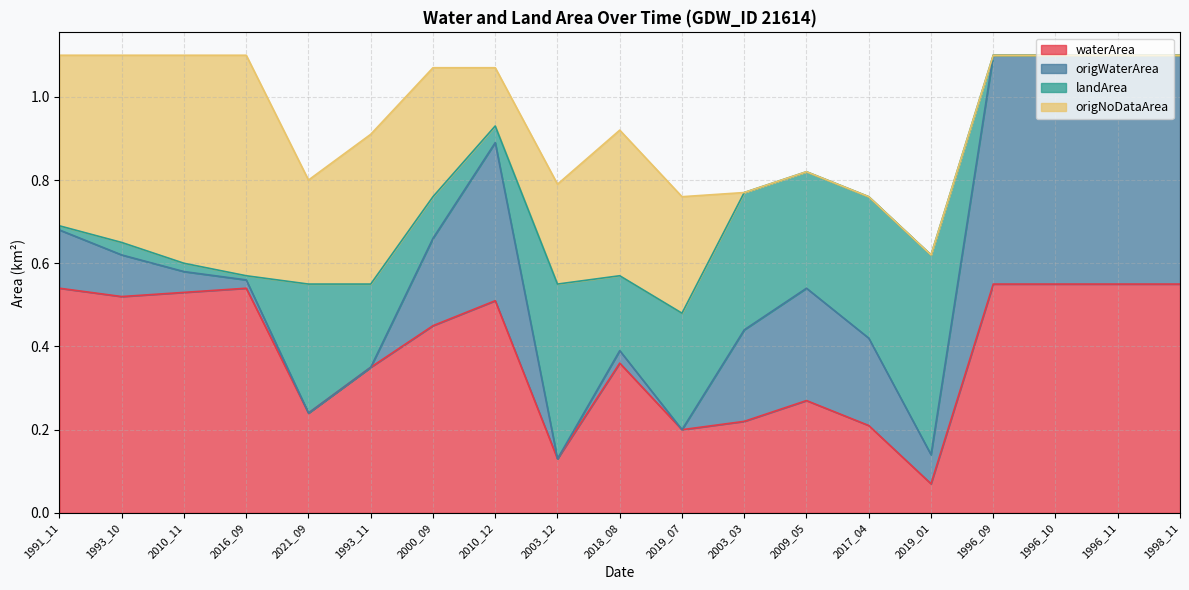

The value of waterArea at 1996_10 is 0.8. True or false?

False